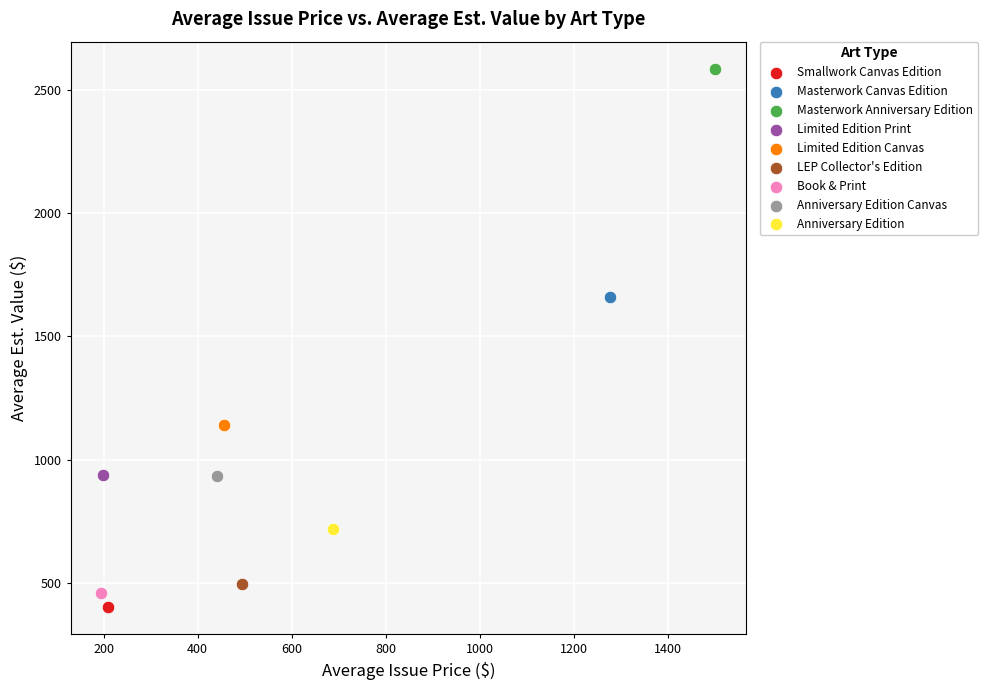

Which series reaches the maximum Y coordinate?

Masterwork Anniversary Edition